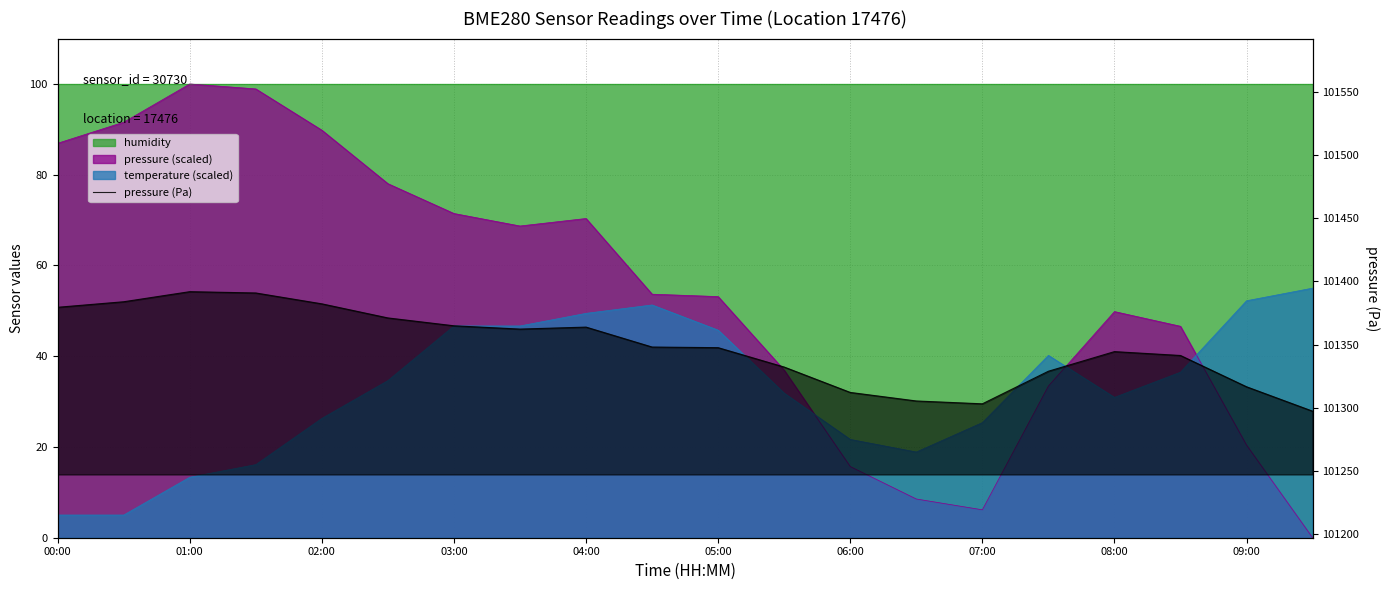

What is the value of the 3rd point from the left?

101391.8